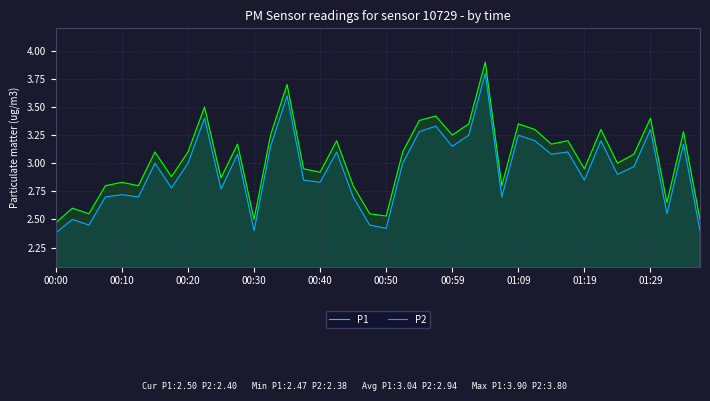

Rank the series by their maximum value, from highest to lowest.

P1, P2